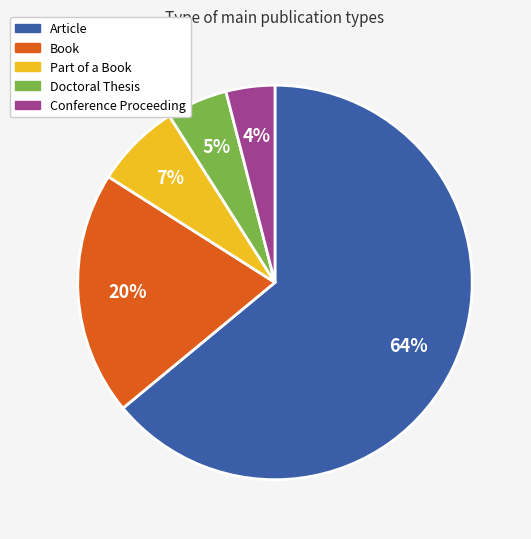

To the nearest percent, what percentage of the pie is Doctoral Thesis?

5%